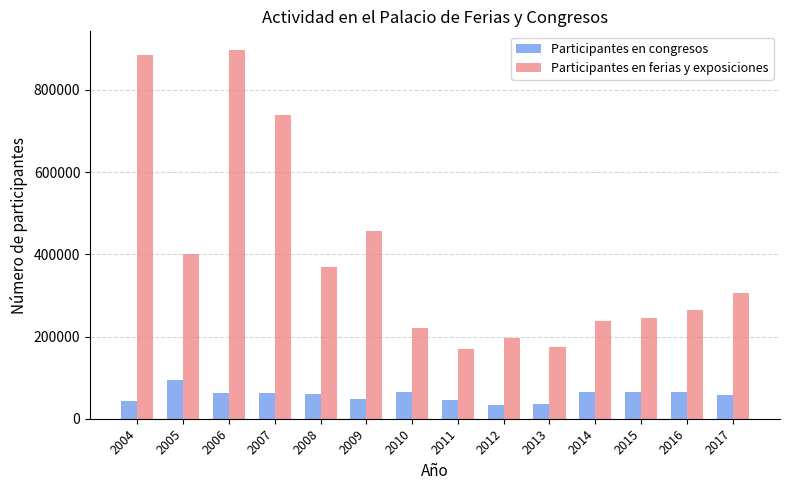

Count the number of categories in the chart.

14